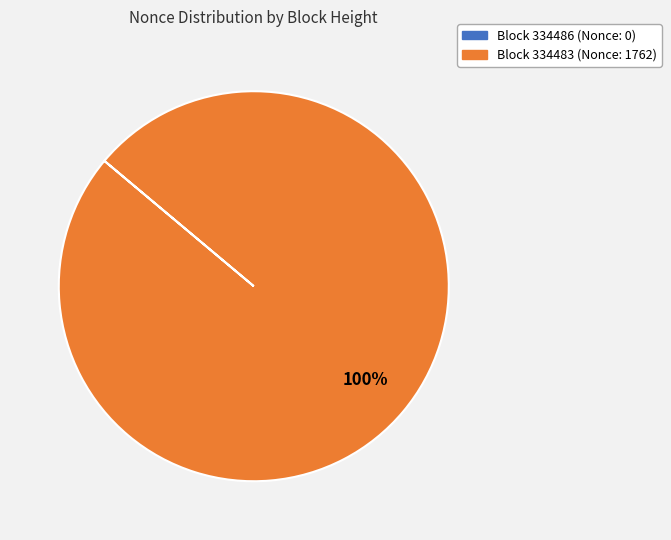

To the nearest percent, what is the difference between the largest and smallest slice percentages?

100%